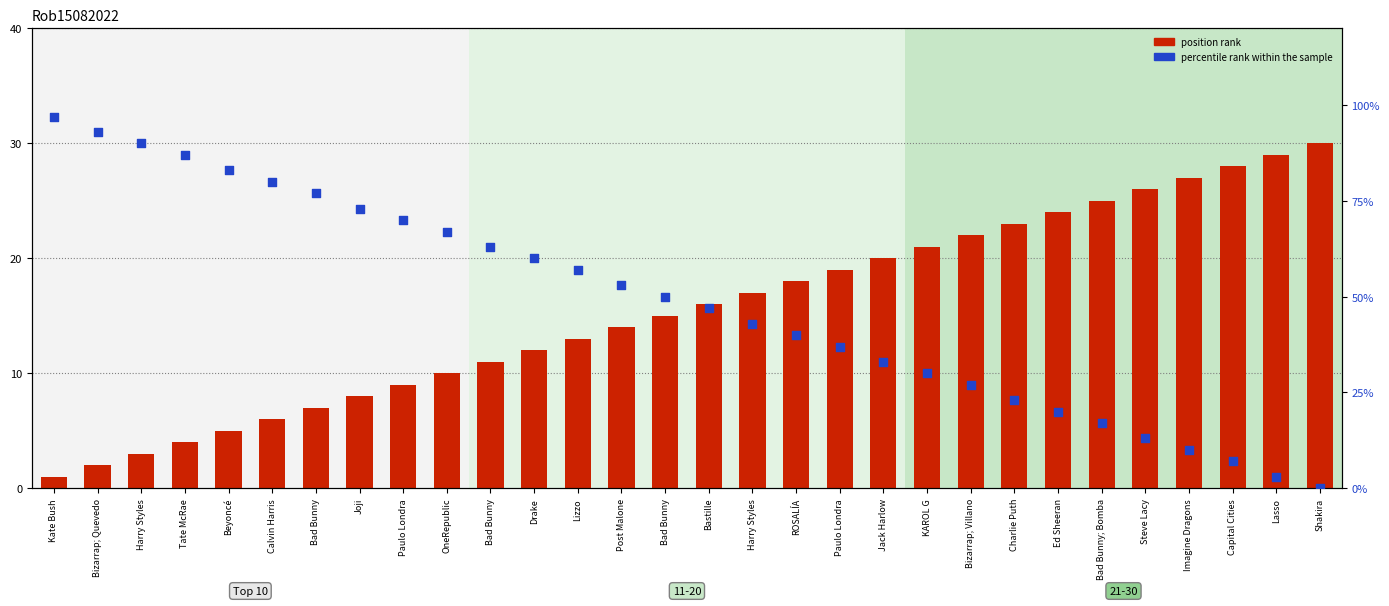

At which category is the sum across all series the highest?

Kate Bush